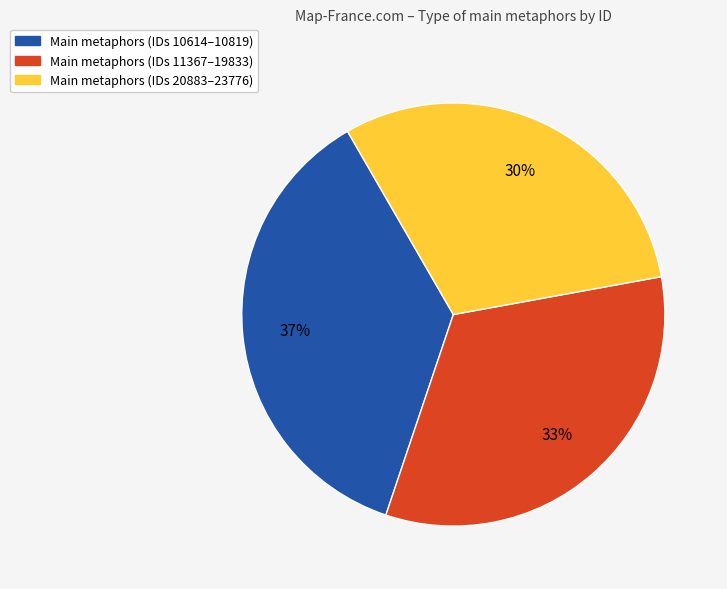

To the nearest percent, what is the average slice percentage?

33%